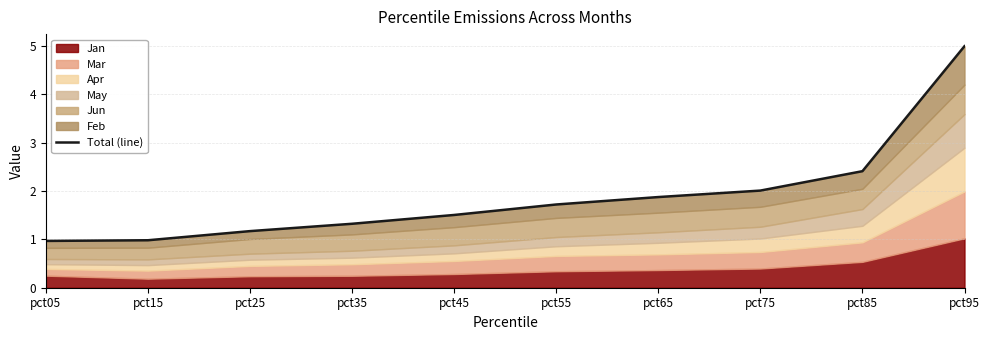

Count the number of categories in the chart.

10